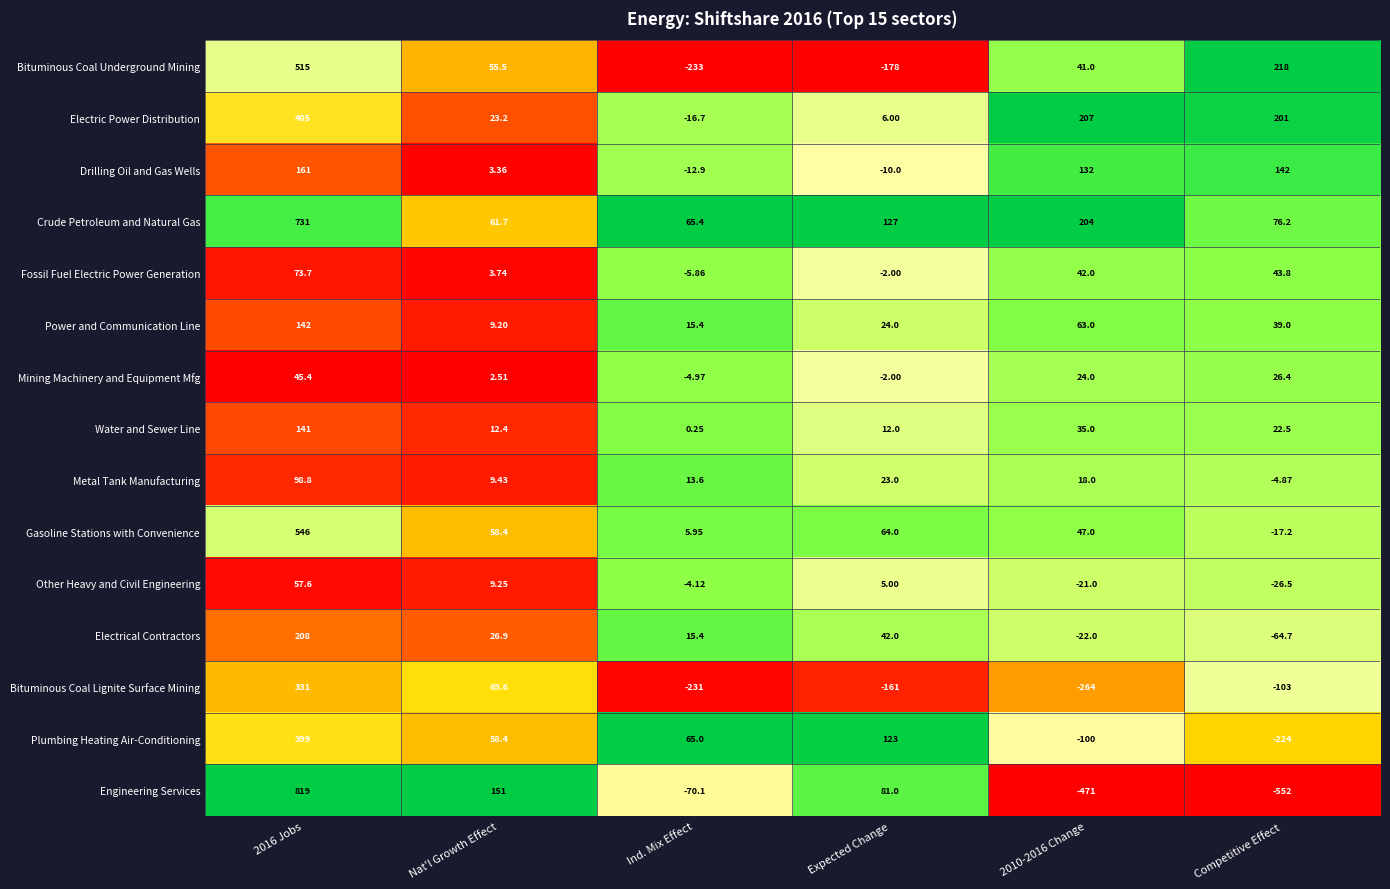

Which series has the widest spread of values?

Engineering Services